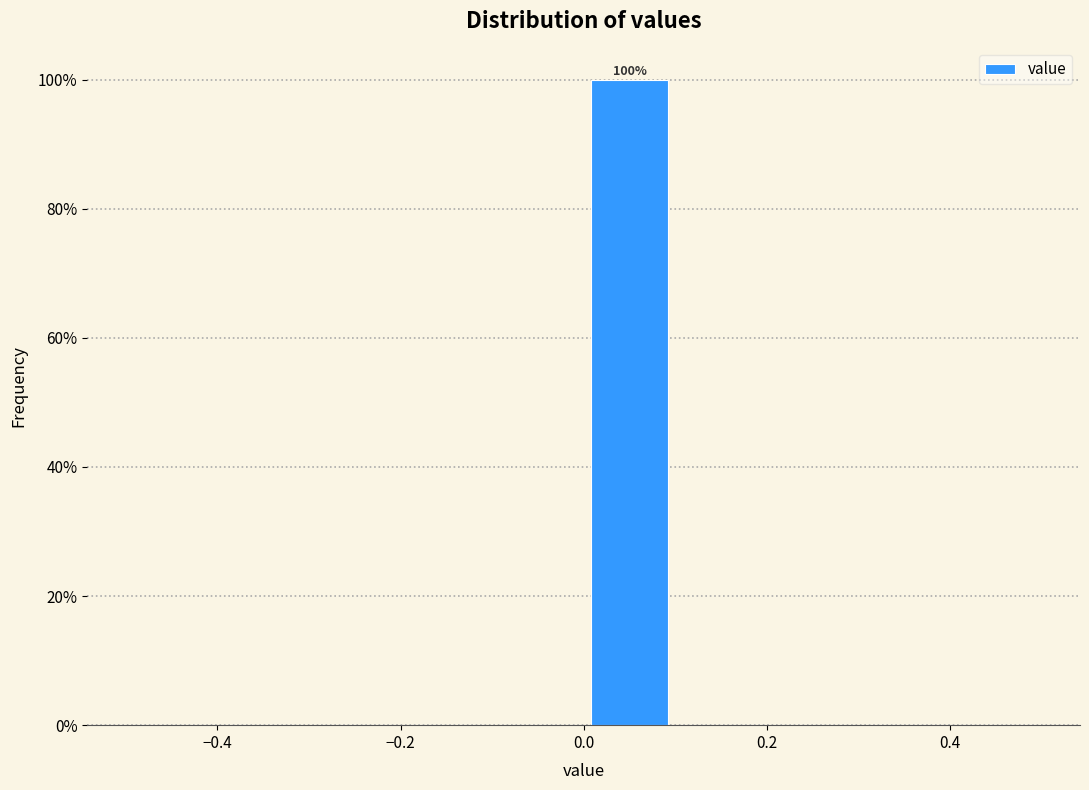

Over which range of the x-axis is the bar tallest?

0.0 to 0.1